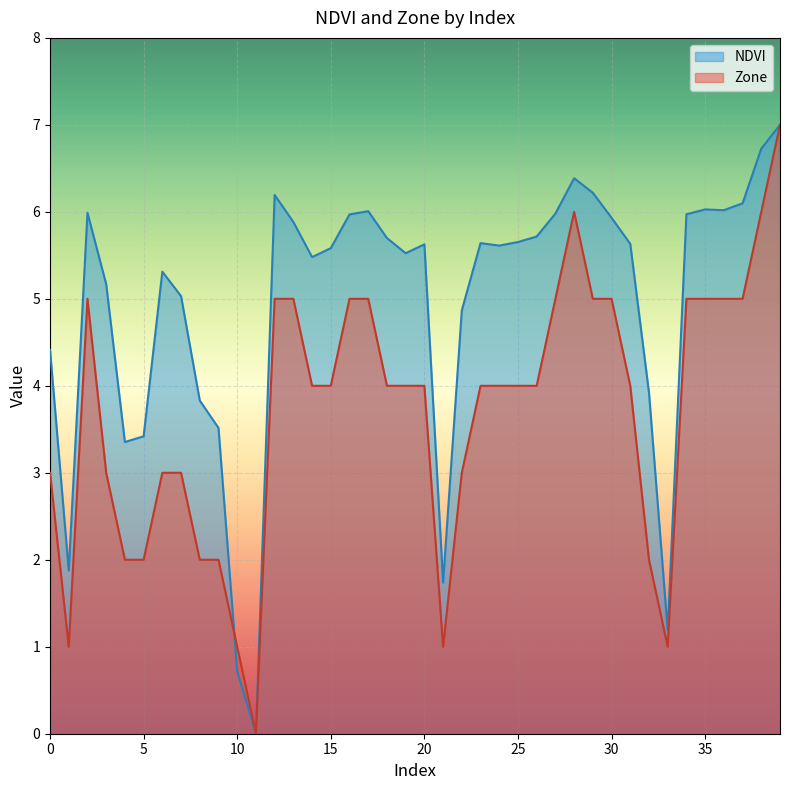

Is it true that NDVI equals 2.7 at 2?

False